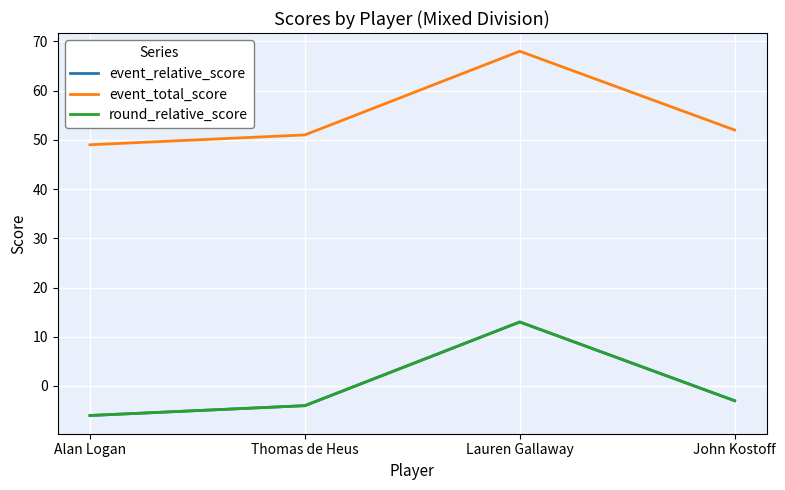

True or false: event_relative_score has a value of -6 at Alan Logan.

True